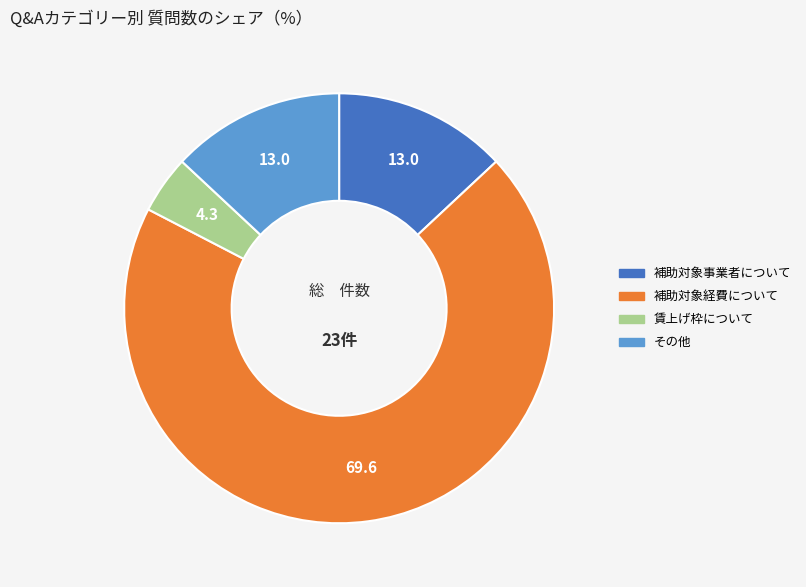

Which slice is the smallest?

賃上げ枠について